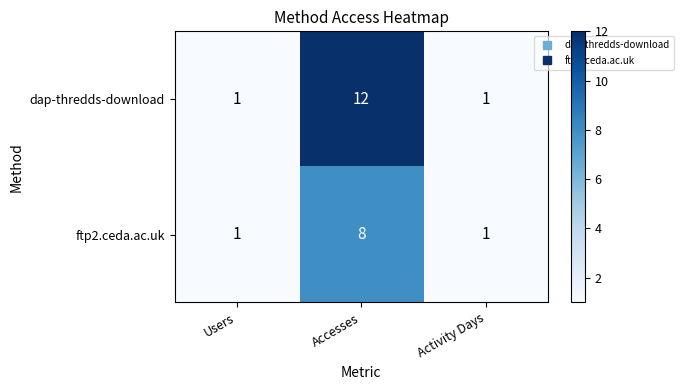

True or false: ftp2.ceda.ac.uk has a value of 0 at Activity Days.

False